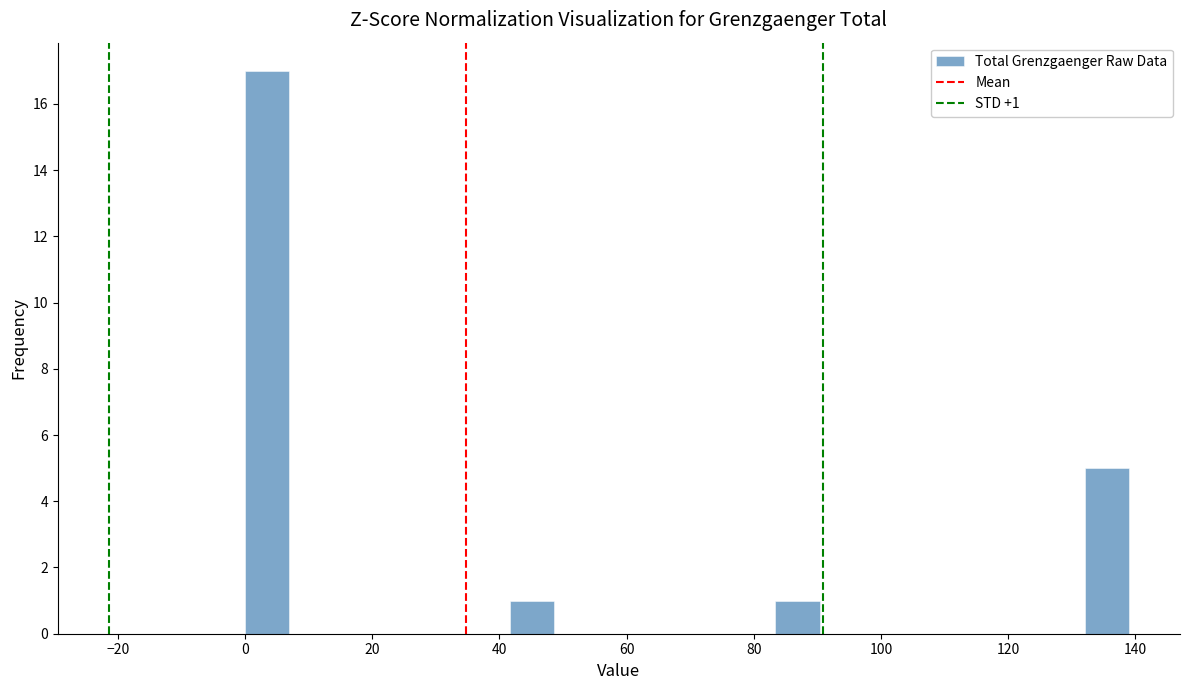

Around what value on the x-axis is the tallest bar? Give the approximate position of its centre, as read against the axis.

4